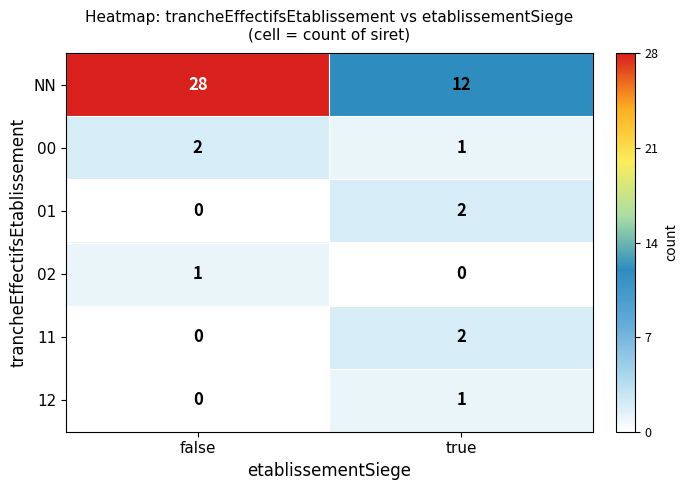

What is the difference between the maximum and minimum values in the NN series?

16